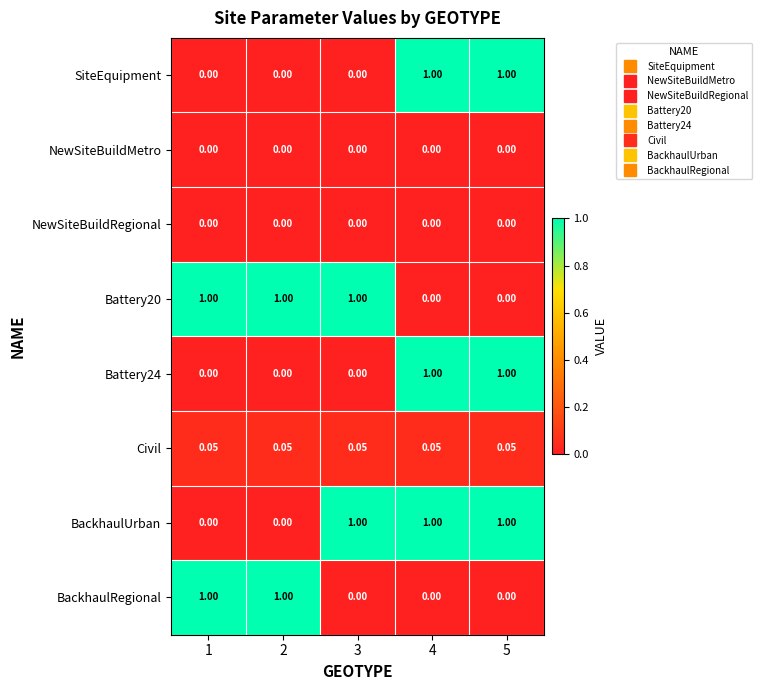

Reading right to left, list all the values displayed in this chart.

SiteEquipment: 5=1.0	4=1.0	3=0.0	2=0.0	1=0.0
NewSiteBuildMetro: 5=0.0	4=0.0	3=0.0	2=0.0	1=0.0
NewSiteBuildRegional: 5=0.0	4=0.0	3=0.0	2=0.0	1=0.0
Battery20: 5=0.0	4=0.0	3=1.0	2=1.0	1=1.0
Battery24: 5=1.0	4=1.0	3=0.0	2=0.0	1=0.0
Civil: 5=0.1	4=0.1	3=0.1	2=0.1	1=0.1
BackhaulUrban: 5=1.0	4=1.0	3=1.0	2=0.0	1=0.0
BackhaulRegional: 5=0.0	4=0.0	3=0.0	2=1.0	1=1.0